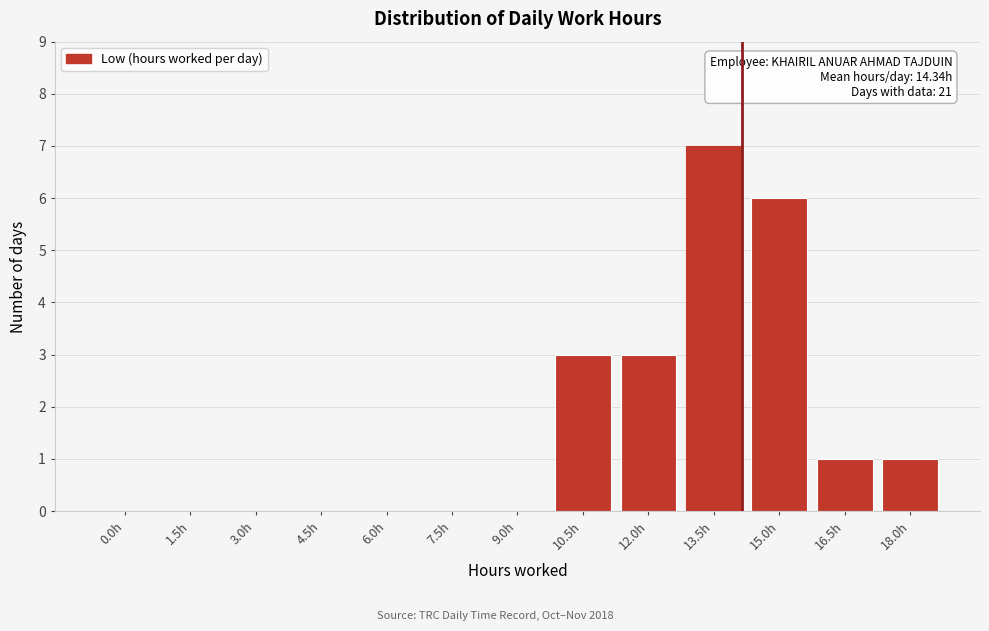

Reading right to left, extract all data points from this chart.

18.0h=1	16.5h=1	15.0h=6	13.5h=7	12.0h=3	10.5h=3	9.0h=0	7.5h=0	6.0h=0	4.5h=0	3.0h=0	1.5h=0	0.0h=0